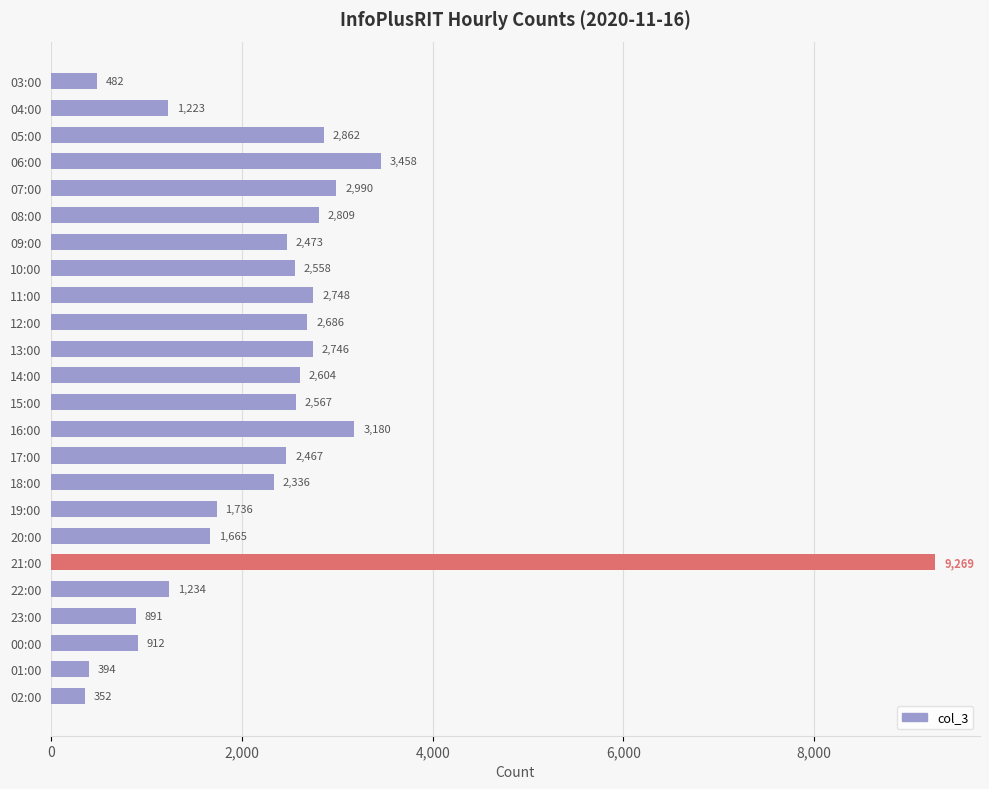

How many values are below 2558?

12